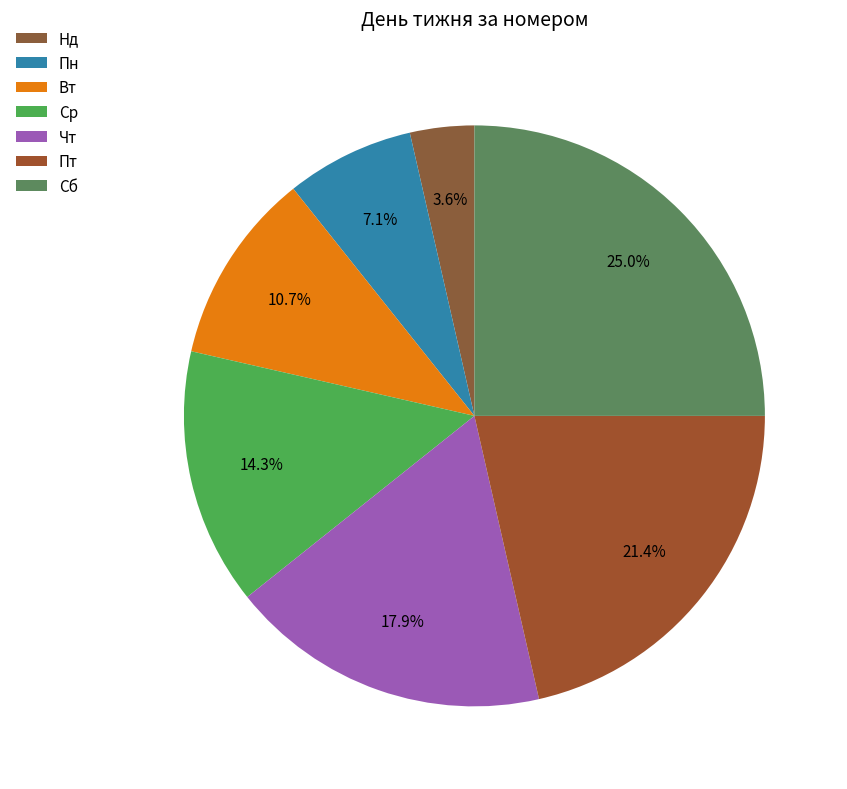

Approximately how many times larger is the value at Нд compared to Ср?

0.2